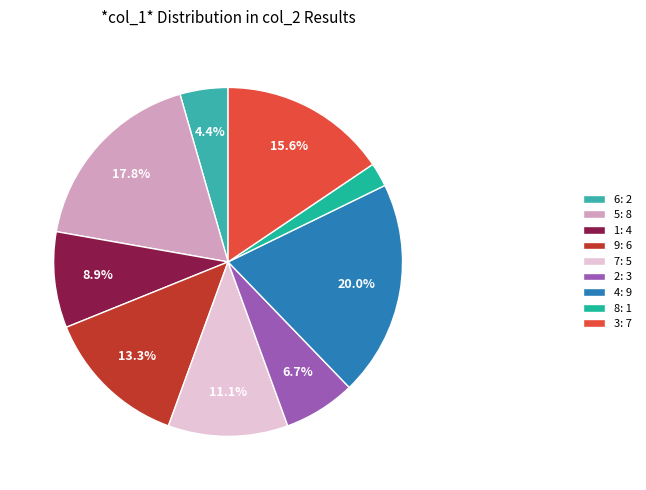

Rank the categories by value from lowest to highest.

8: 1, 6: 2, 2: 3, 1: 4, 7: 5, 9: 6, 3: 7, 5: 8, 4: 9